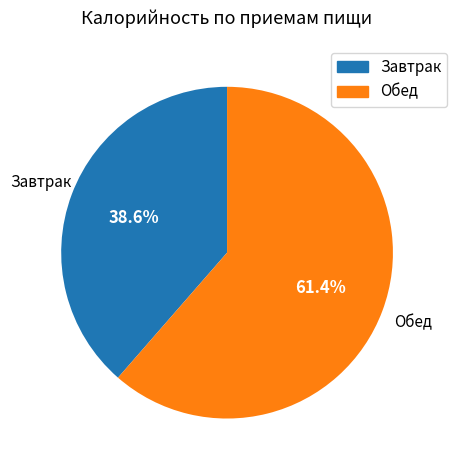

Count the number of slices in the pie.

2